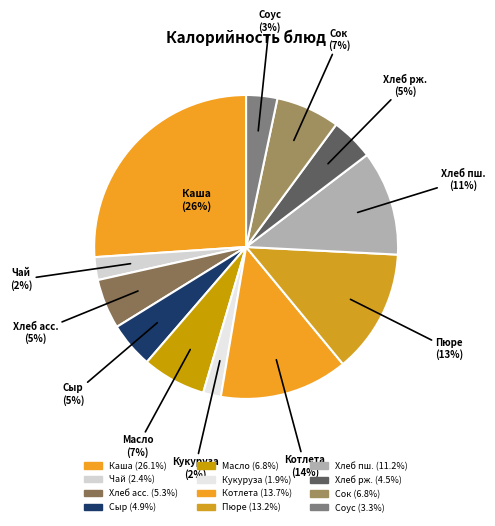

Count the number of slices in the pie.

12